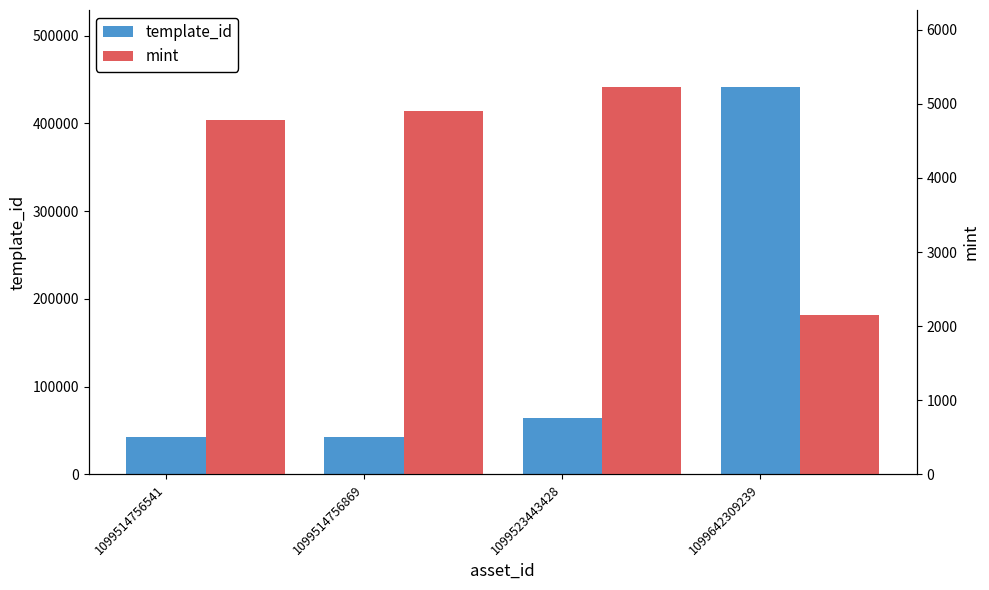

At which label is mint closest to 3682?

1099514756541